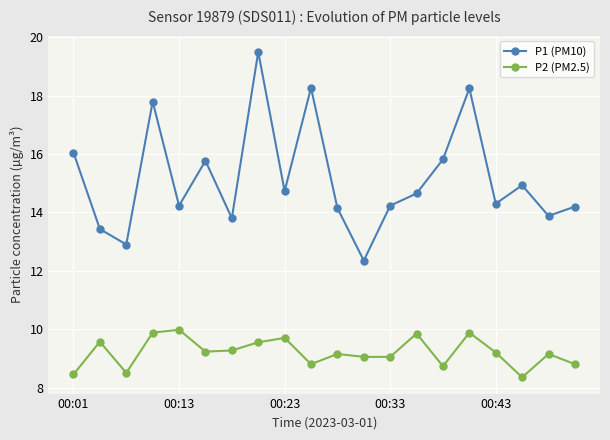

What is the value of the P2 (PM2.5) point at the 13th from the left?

9.1